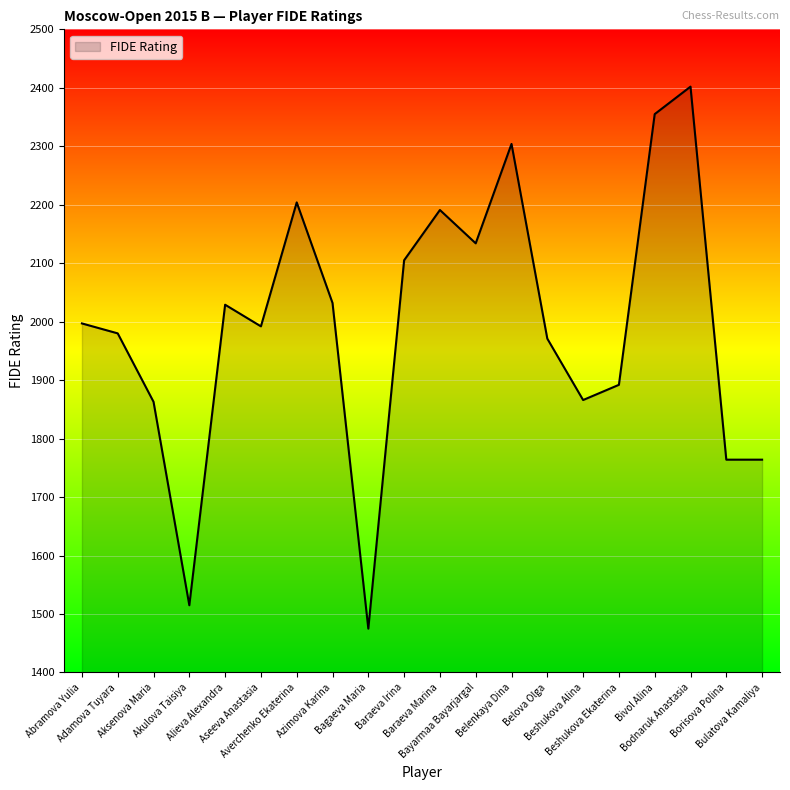

Between Beshukova Ekaterina and Aseeva Anastasia, which is larger?

Aseeva Anastasia